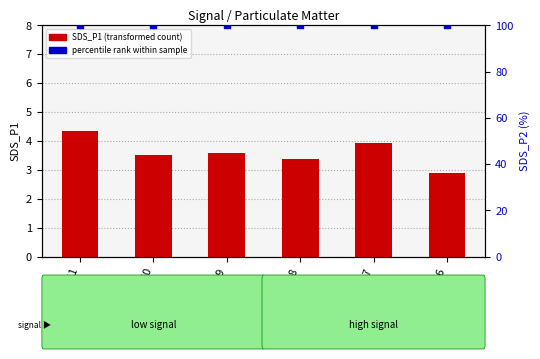

At which category is the sum across all series the highest?

-51